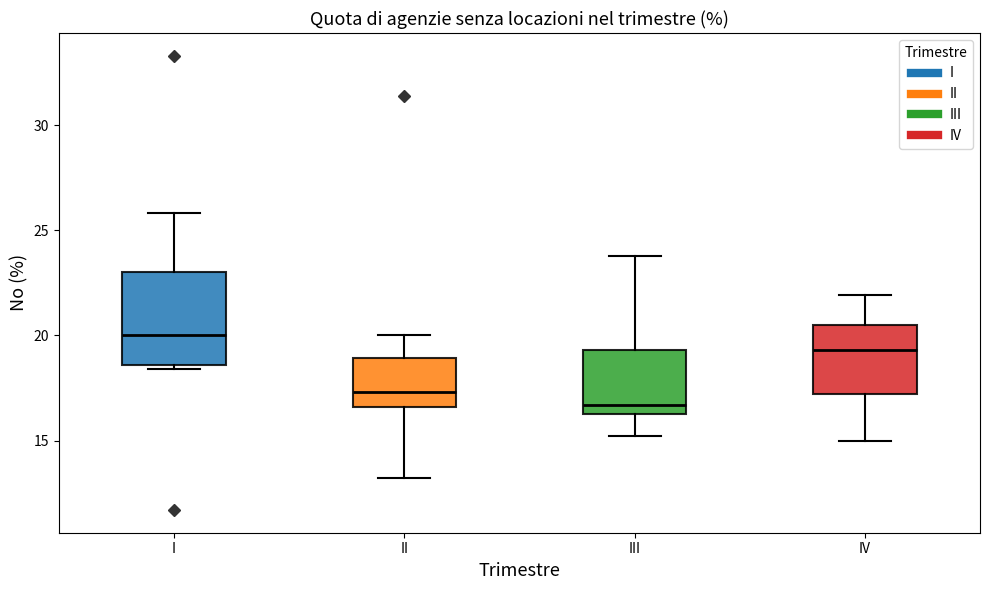

Reading left to right, transcribe this box plot: for each box, give where its median line is, the range the box spans, and where its two whiskers end, as read against the y-axis. The values are not printed on the chart, so give them approximately, as read against the axis.

I: median 20.0, box 18.5 to 23.0, whiskers 18.5 (just below the box's lower edge) to 26.0
II: median 17.5, box 16.5 to 19.0, whiskers 13.0 to 20.0
III: median 16.5 (just above the box's lower edge), box 16.5 to 19.5, whiskers 15.0 to 24.0
IV: median 19.5, box 17.0 to 20.5, whiskers 15.0 to 22.0